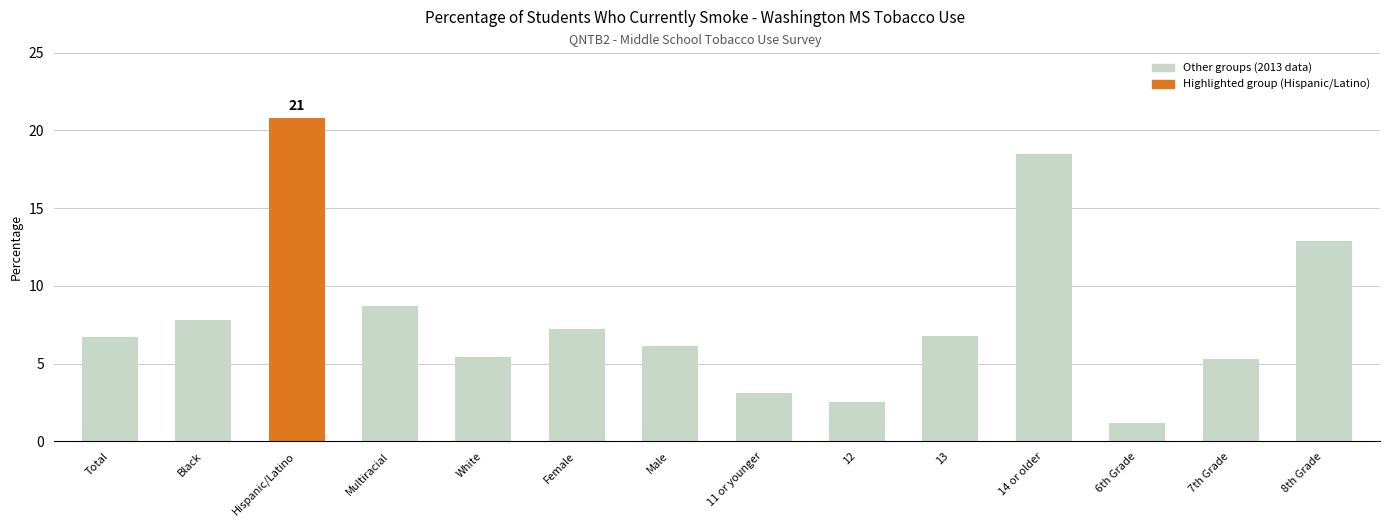

True or false: the data shows 7.0 at 8th Grade.

False